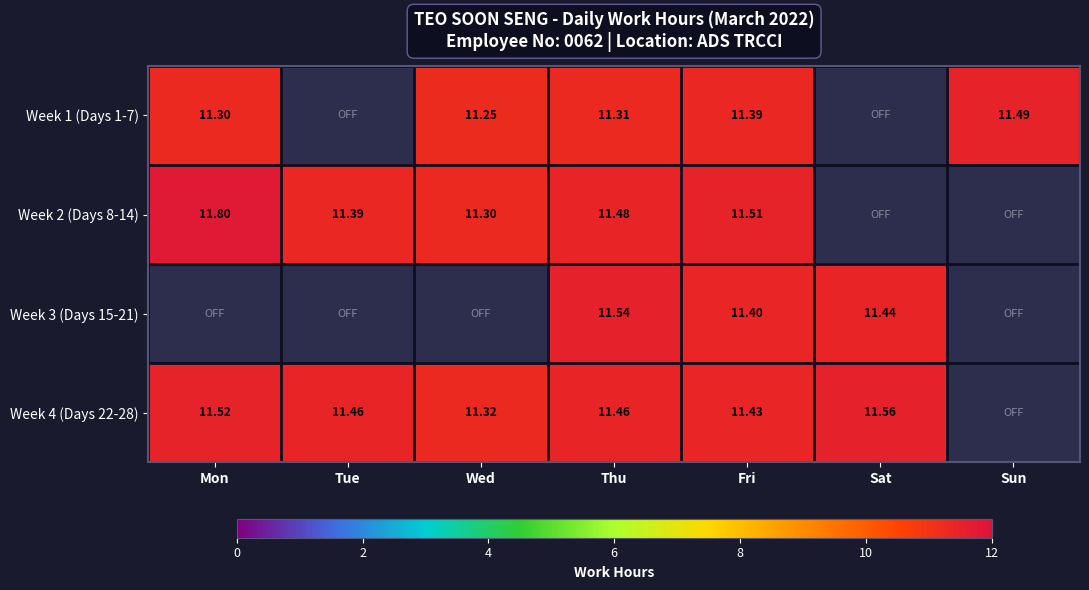

Is it true that Week 1 (Days 1-7) equals 2.3 at Mon?

False